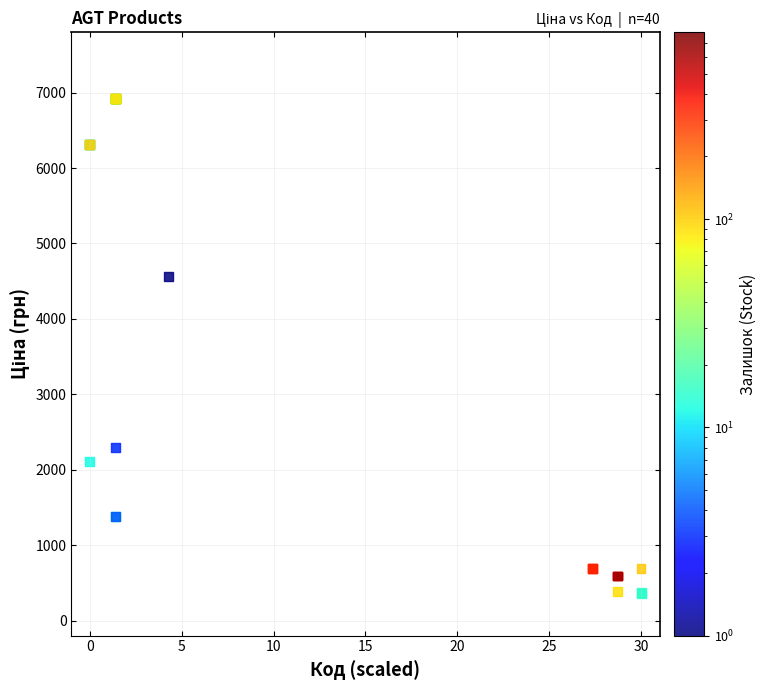

What Y value in the scatter plot is closest to 3642?

4561.9